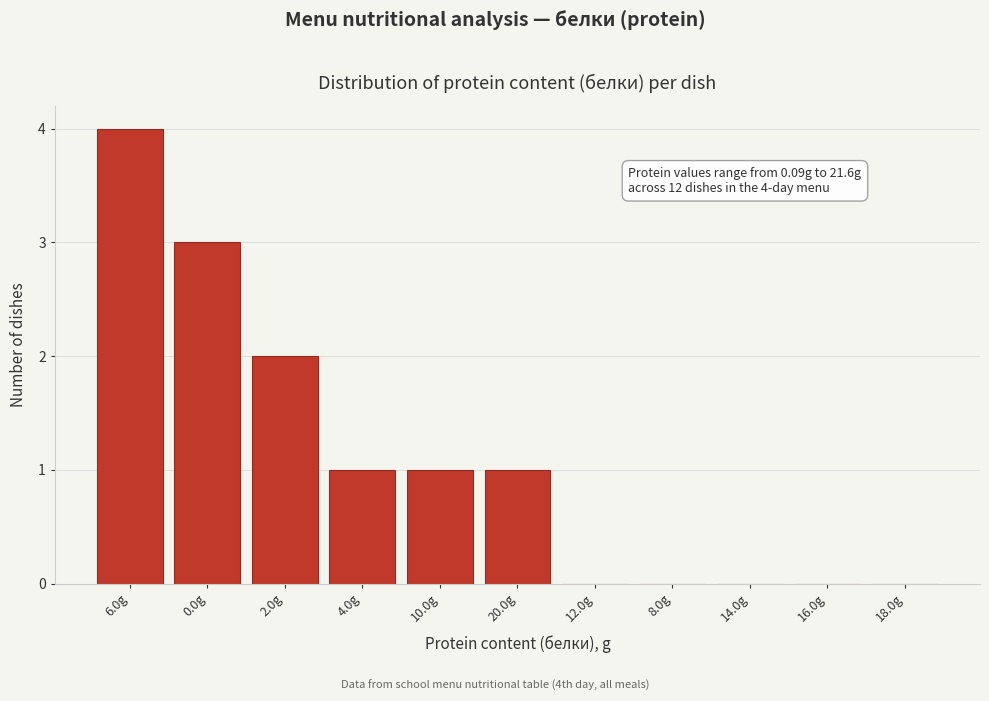

Reading right to left, list all the values displayed in this chart.

18.0g=0	16.0g=0	14.0g=0	8.0g=0	12.0g=0	20.0g=1	10.0g=1	4.0g=1	2.0g=2	0.0g=3	6.0g=4